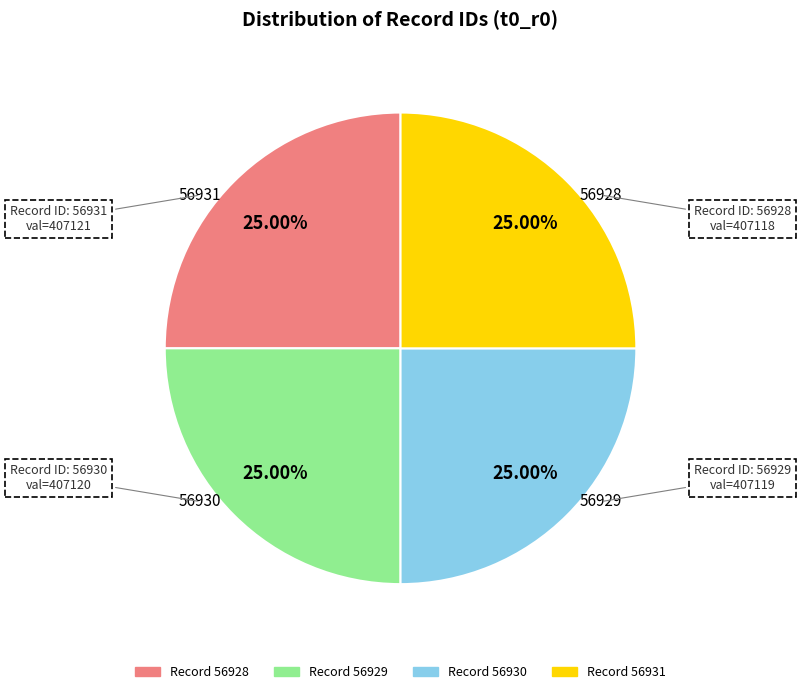

To the nearest percent, what is the average slice percentage?

25%